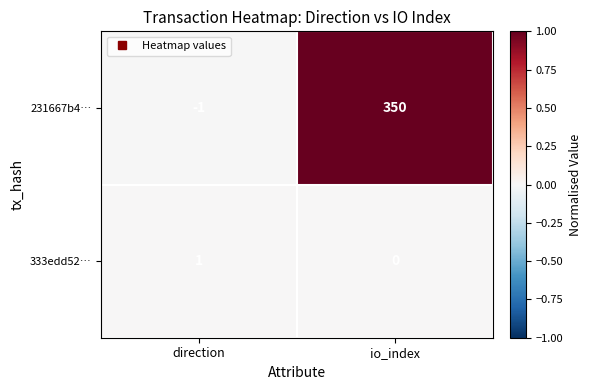

Rank the series at io_index from lowest to highest value.

333edd52…, 231667b4…